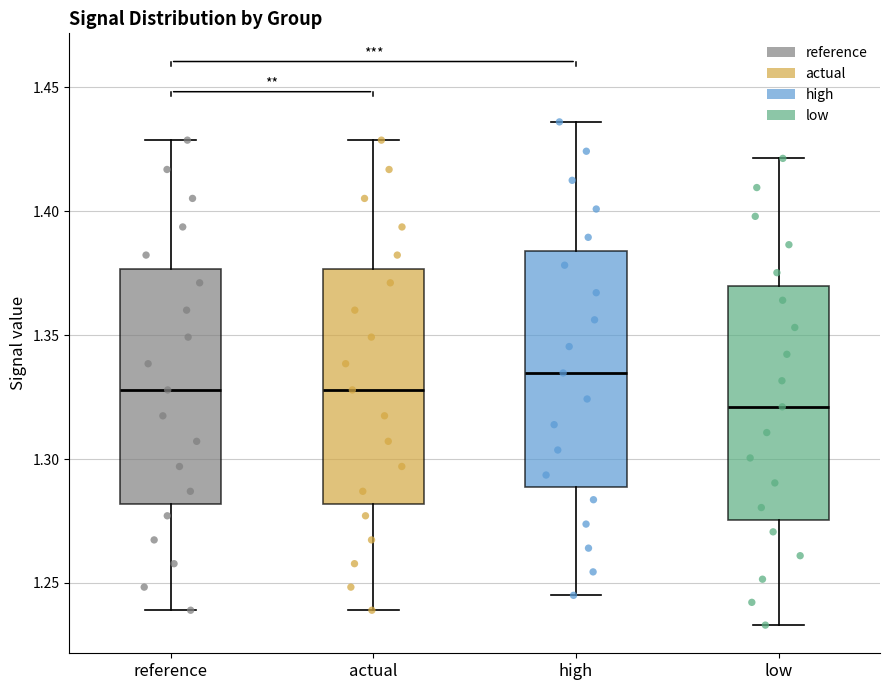

Reading left to right, read every box against the y-axis: the position of its median line, the range the box covers, and the ends of its whiskers. The values are not printed on the chart, so give them approximately, as read against the axis.

reference: median 1.330, box 1.280 to 1.375, whiskers 1.240 to 1.430
actual: median 1.330, box 1.280 to 1.375, whiskers 1.240 to 1.430
high: median 1.335, box 1.290 to 1.385, whiskers 1.245 to 1.435
low: median 1.320, box 1.275 to 1.370, whiskers 1.235 to 1.420